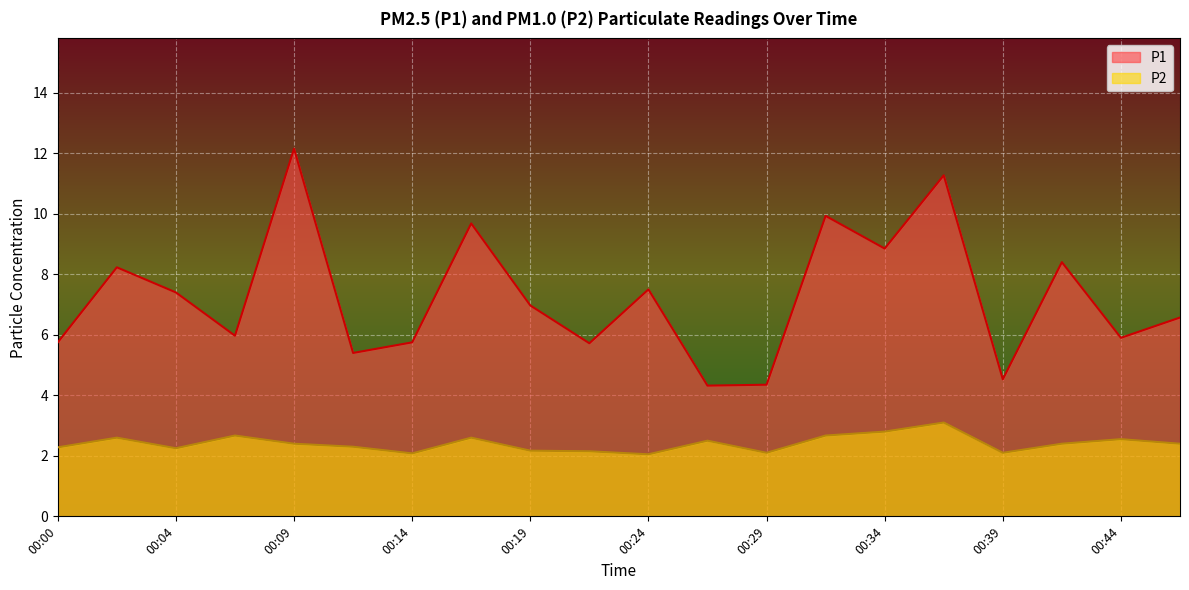

What is the sum of the P1 values at 00:42 and 00:14?

14.2